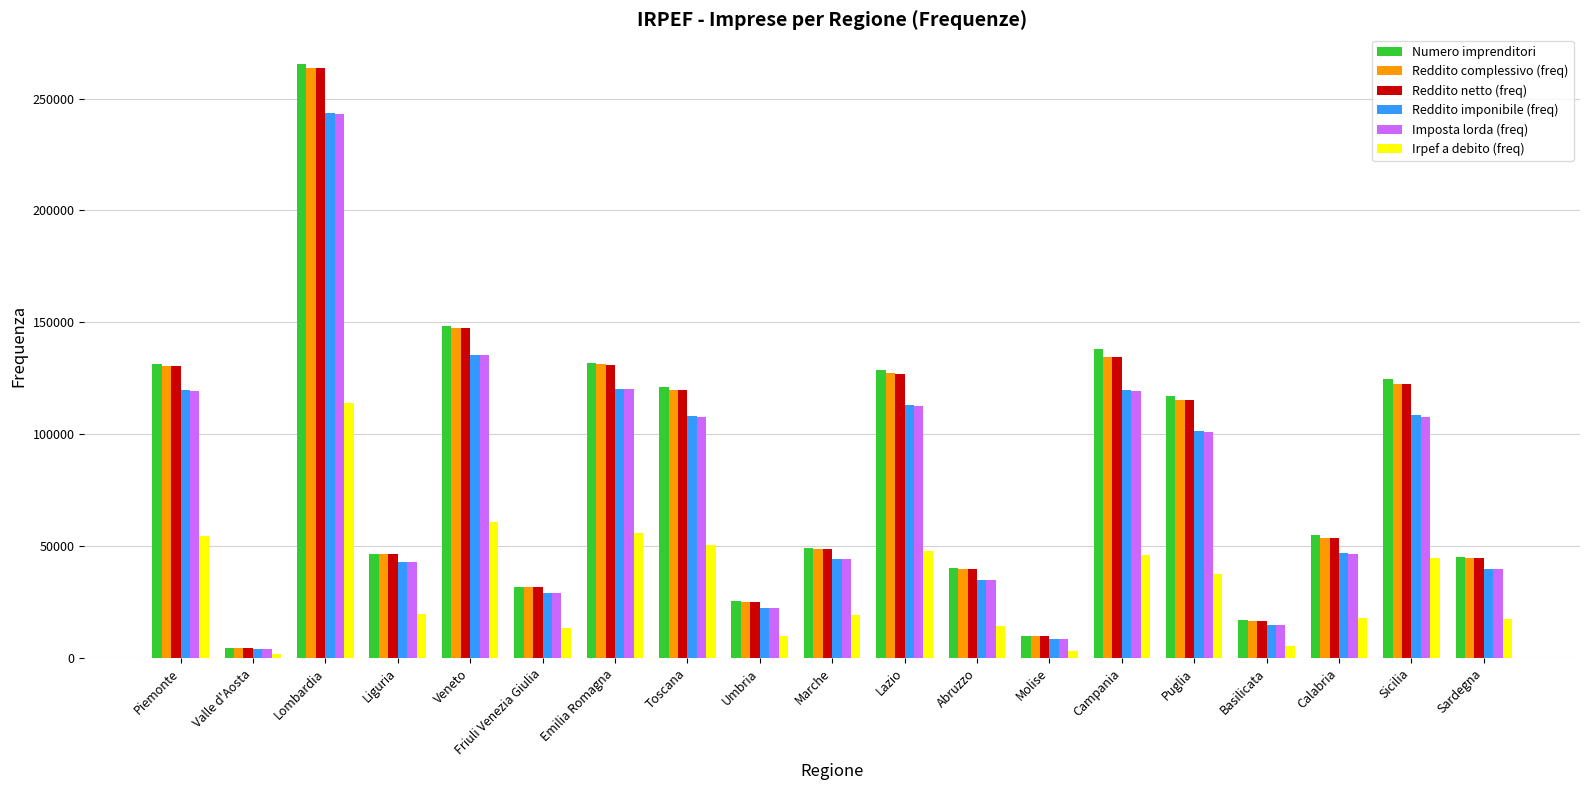

At which category is the sum across all series the highest?

Lombardia